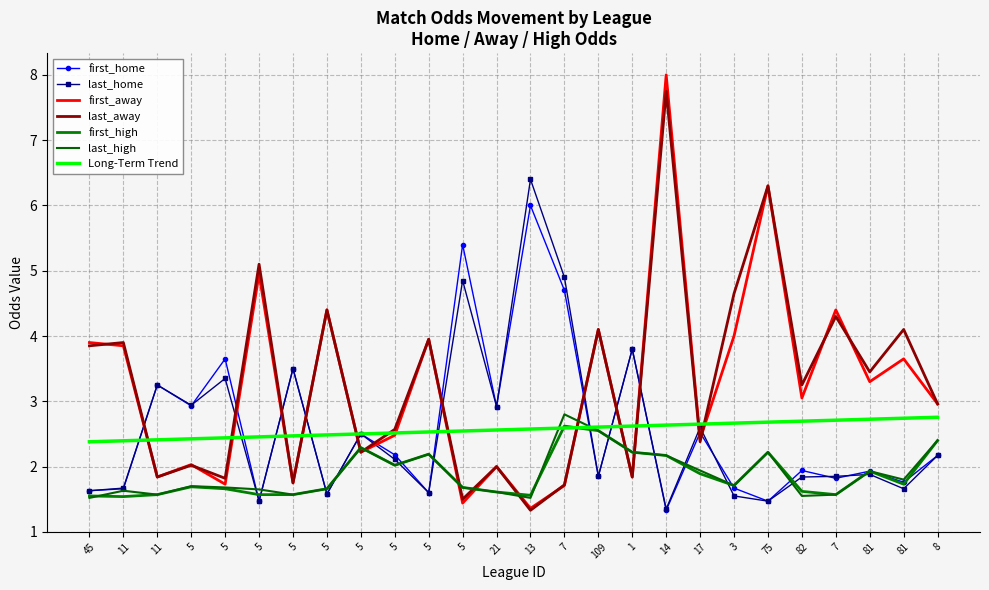

Reading left to right, transcribe all the data shown in this chart.

first_home: 1.6	1.7	3.2	2.9	3.6	1.5	3.5	1.6	2.5	2.2	1.6	5.4	2.9	6.0	4.7	1.9	3.8	1.3	2.5	1.7	1.5	1.9	1.8	1.9	1.8	2.2
last_home: 1.6	1.7	3.2	2.9	3.4	1.5	3.5	1.6	2.5	2.1	1.6	4.8	2.9	6.4	4.9	1.9	3.8	1.4	2.6	1.6	1.5	1.8	1.9	1.9	1.7	2.2
first_away: 3.9	3.9	1.8	2.0	1.7	5.0	1.8	4.4	2.2	2.5	4.0	1.4	2.0	1.4	1.7	4.1	1.8	8.0	2.4	4.0	6.3	3.0	4.4	3.3	3.6	3.0
last_away: 3.9	3.9	1.8	2.0	1.8	5.1	1.8	4.4	2.2	2.6	4.0	1.5	2.0	1.3	1.7	4.1	1.8	7.8	2.4	4.7	6.3	3.2	4.3	3.5	4.1	3.0
first_high: 1.6	1.5	1.6	1.7	1.7	1.6	1.6	1.7	2.3	2.0	2.2	1.7	1.6	1.6	2.6	2.5	2.2	2.2	1.9	1.7	2.2	1.6	1.6	1.9	1.7	2.4
last_high: 1.5	1.6	1.6	1.7	1.7	1.6	1.6	1.7	2.3	2.0	2.2	1.7	1.6	1.5	2.8	2.5	2.2	2.2	1.9	1.7	2.2	1.6	1.6	1.9	1.8	2.4